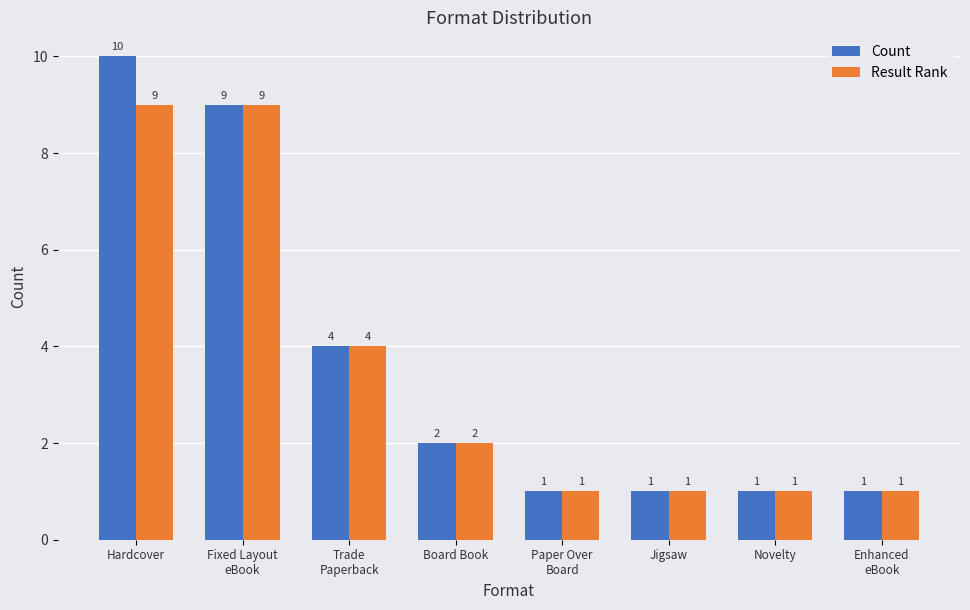

How many categories are shown in the chart?

8